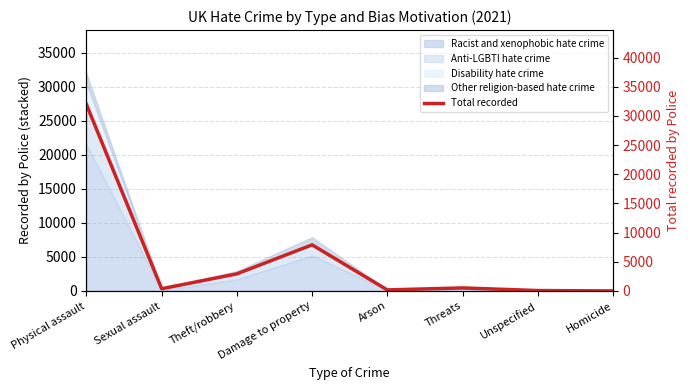

How many interior local peaks (higher than both neighbors) does the data have?

2